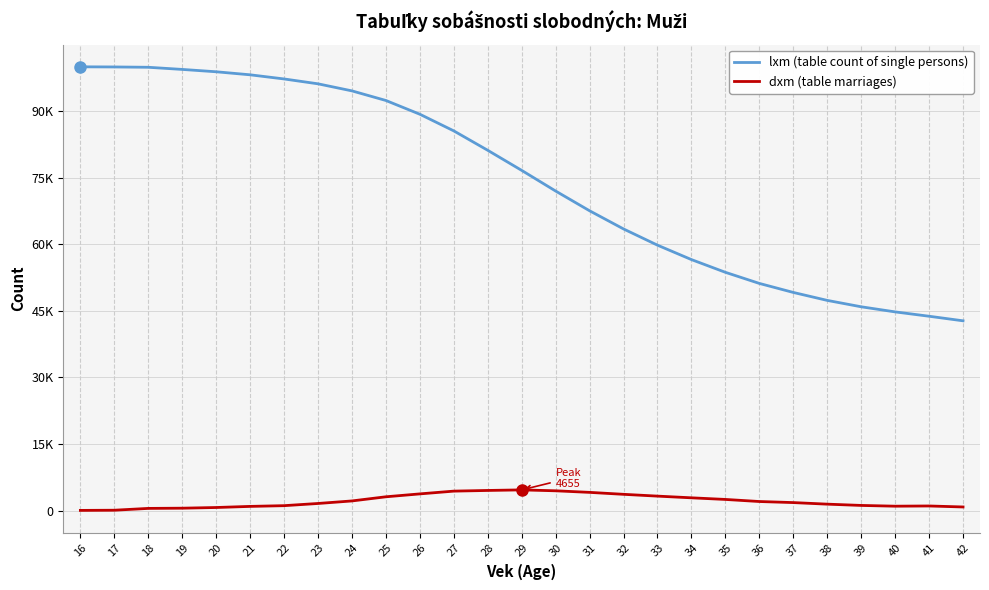

What are all the series names shown in the legend?

lxm (table count of single persons), dxm (table marriages)